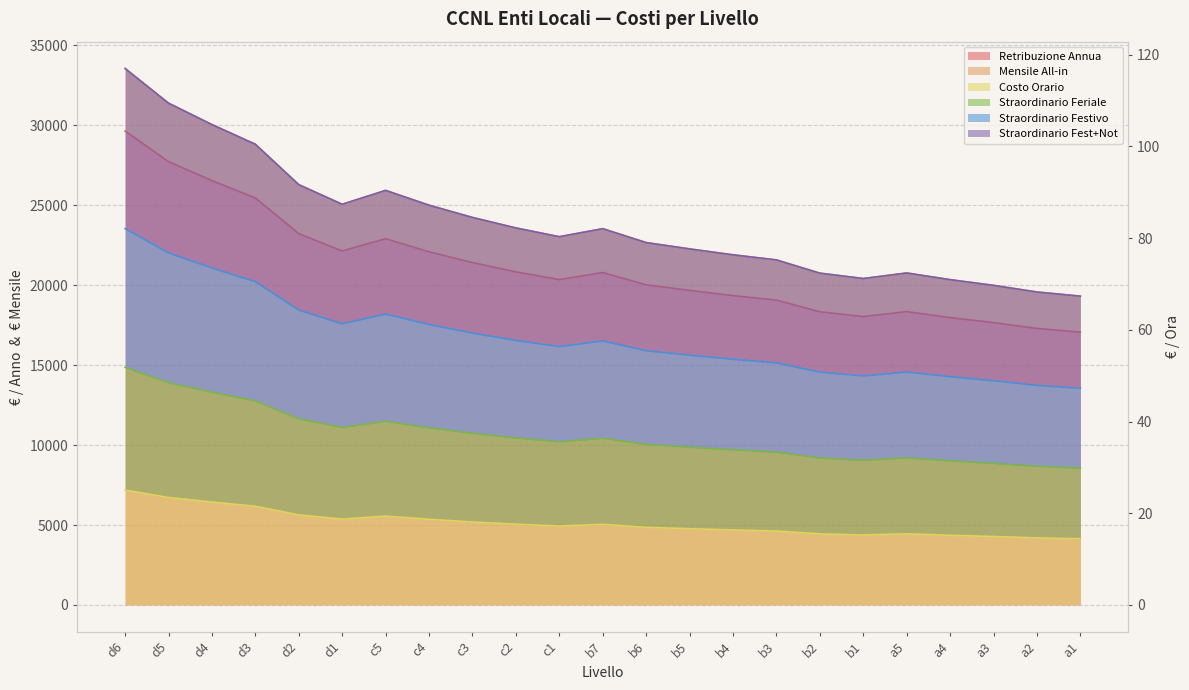

Where is Retribuzione Annua nearest to the value 23349?

d2